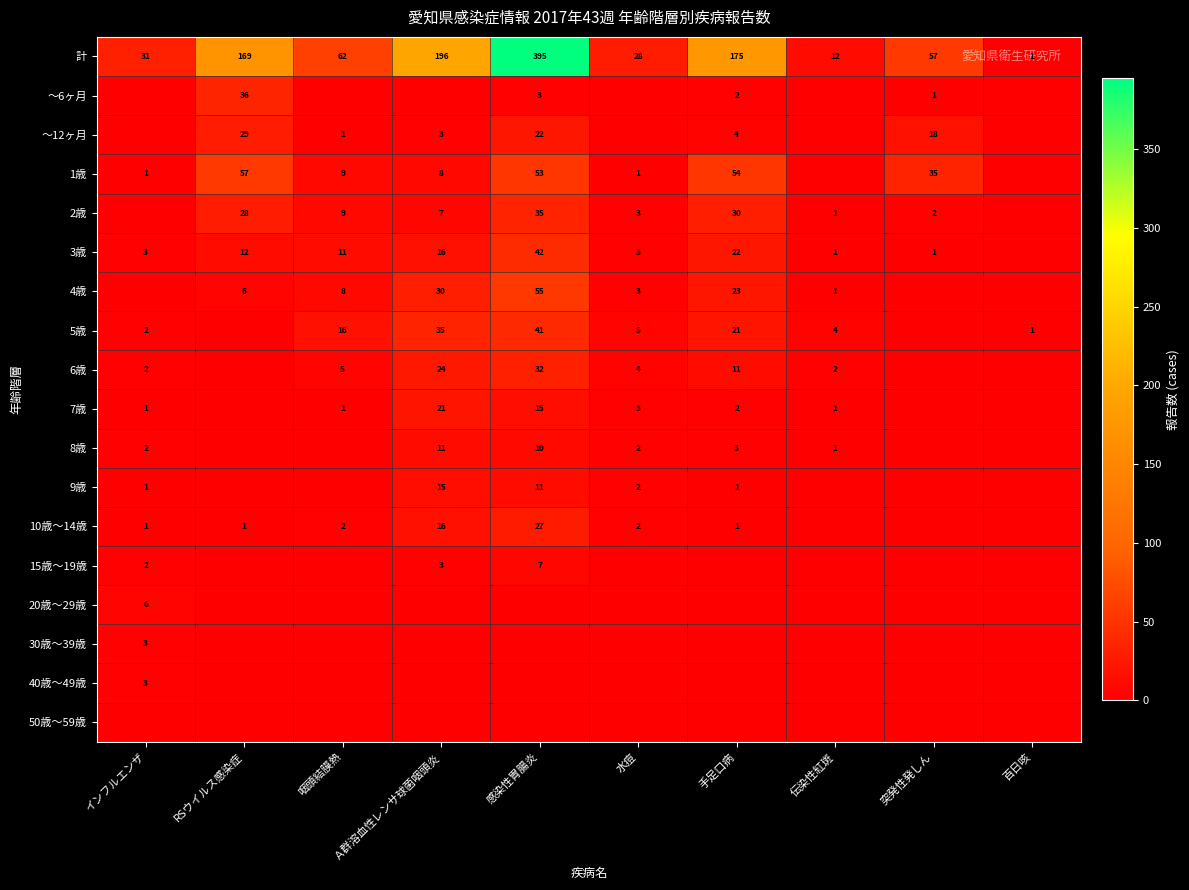

Is it true that 4歳 equals 3 at 水痘?

True